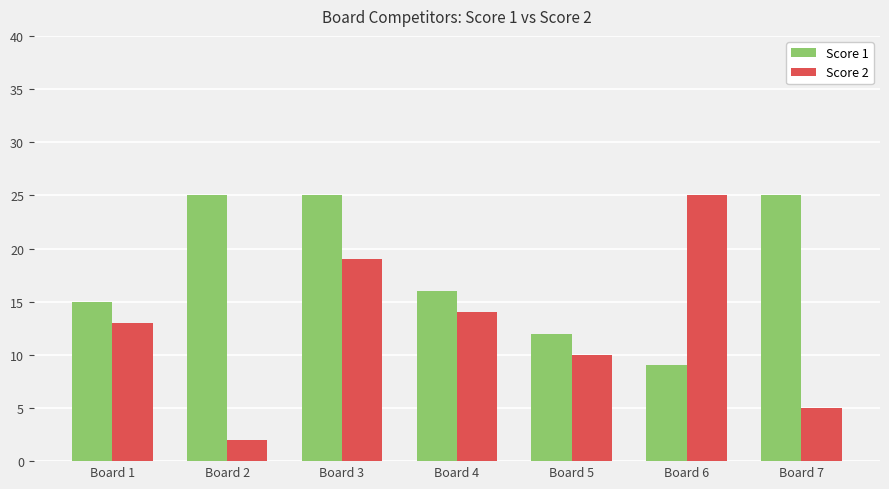

Reading right to left, what are all the values shown in this chart?

Score 1: 25	9	12	16	25	25	15
Score 2: 5	25	10	14	19	2	13